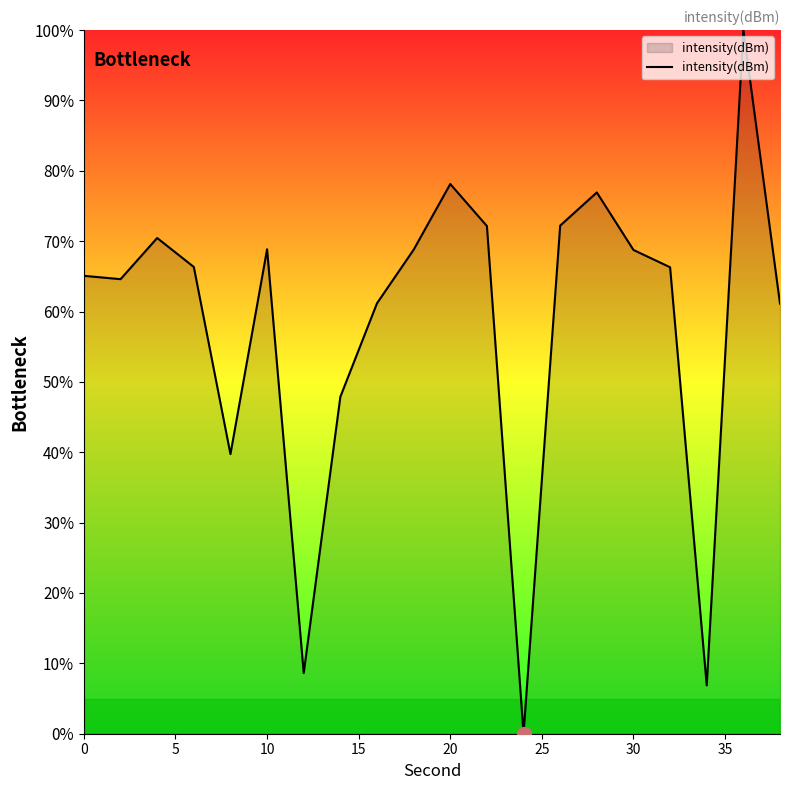

What is the difference between the maximum and minimum values?

100.0